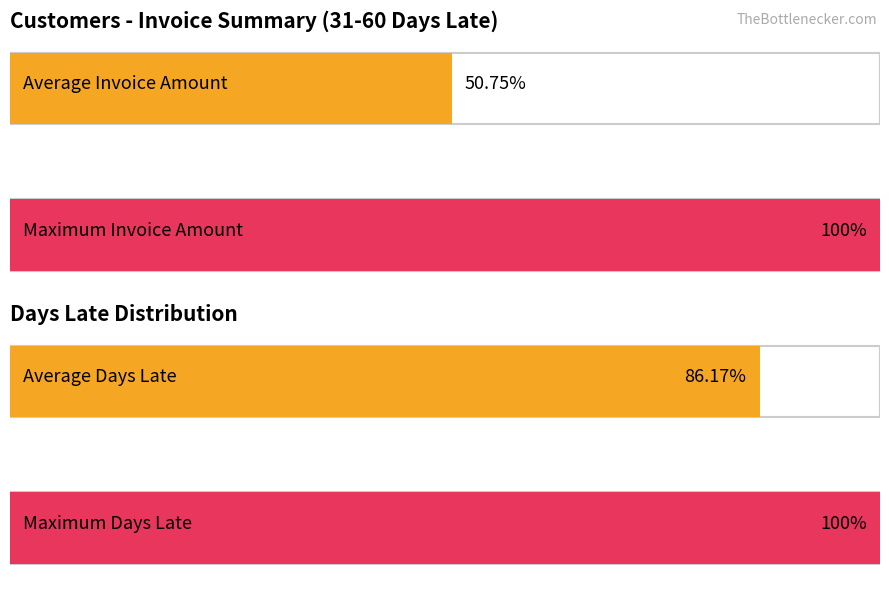

Which series has the widest spread of values?

Invoice Amount